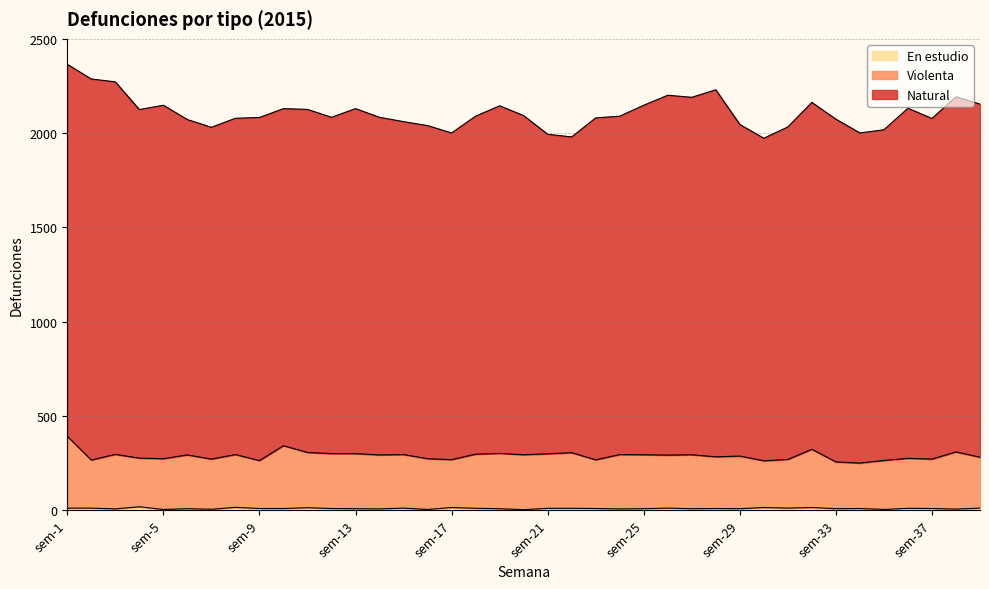

What is the average value of the Violenta series?

290